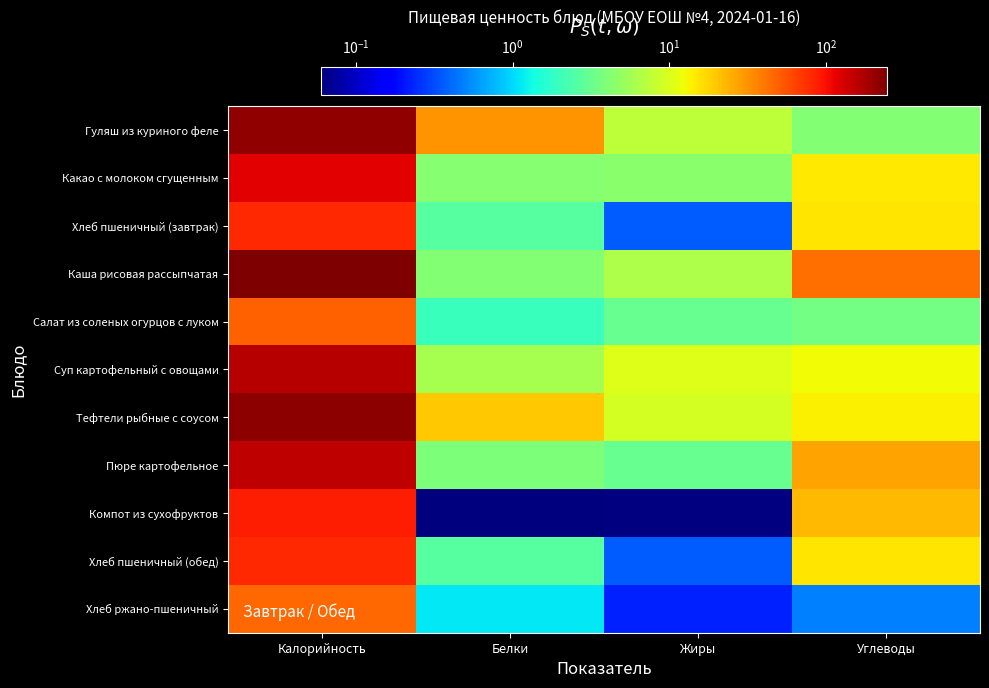

Reading left to right, transcribe all the data shown in this chart.

Гуляш из куриного феле: Калорийность=210.0	Белки=31.4	Жиры=7.5	Углеводы=4.1
Какао с молоком сгущенным: Калорийность=117.6	Белки=4.3	Жиры=4.5	Углеводы=14.7
Хлеб пшеничный (завтрак): Калорийность=79.6	Белки=2.6	Жиры=0.4	Углеводы=15.2
Каша рисовая рассыпчатая: Калорийность=245.1	Белки=4.2	Жиры=6.4	Углеводы=42.8
Салат из соленых огурцов с луком: Калорийность=49.1	Белки=2.0	Жиры=3.1	Углеводы=3.5
Суп картофельный с овощами: Калорийность=165.6	Белки=5.9	Жиры=10.2	Углеводы=12.6
Тефтели рыбные с соусом: Калорийность=219.4	Белки=20.0	Жиры=9.3	Углеводы=13.8
Пюре картофельное: Калорийность=153.4	Белки=3.9	Жиры=3.1	Углеводы=27.2
Компот из сухофруктов: Калорийность=86.9	Белки=0.1	Жиры=0.0	Углеводы=22.9
Хлеб пшеничный (обед): Калорийность=79.6	Белки=2.6	Жиры=0.4	Углеводы=15.2
Хлеб ржано-пшеничный: Калорийность=46.0	Белки=1.1	Жиры=0.2	Углеводы=0.5